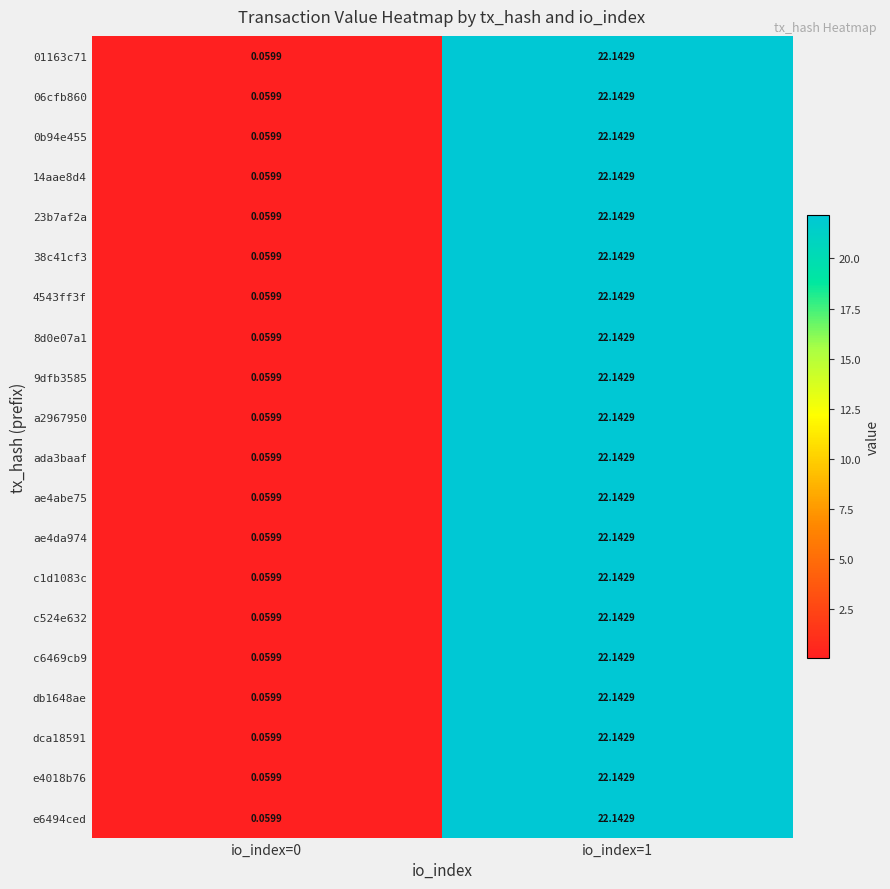

Is the value of 06cfb860 at io_index=1 greater than the value of c524e632 at io_index=0?

Yes